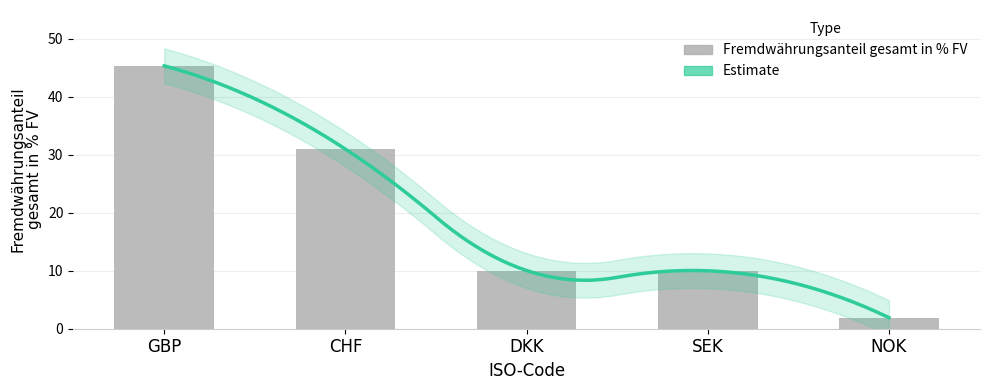

What is the label of the 3rd bar from the right?

DKK